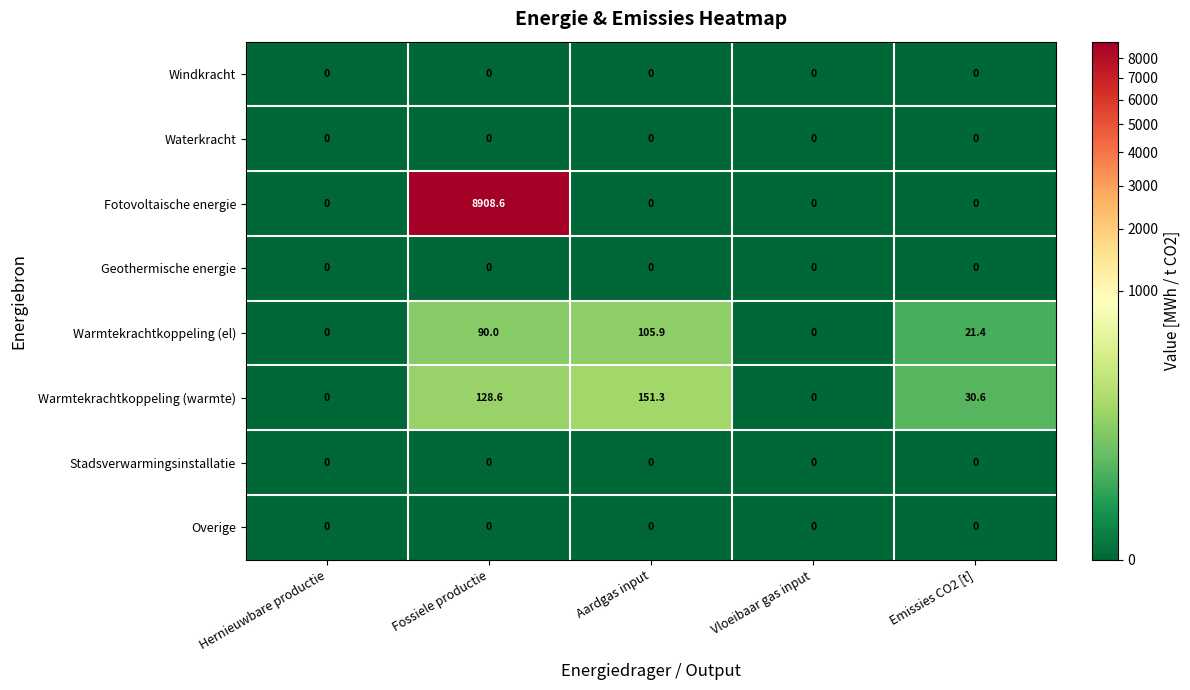

Count the number of data series in this chart.

8